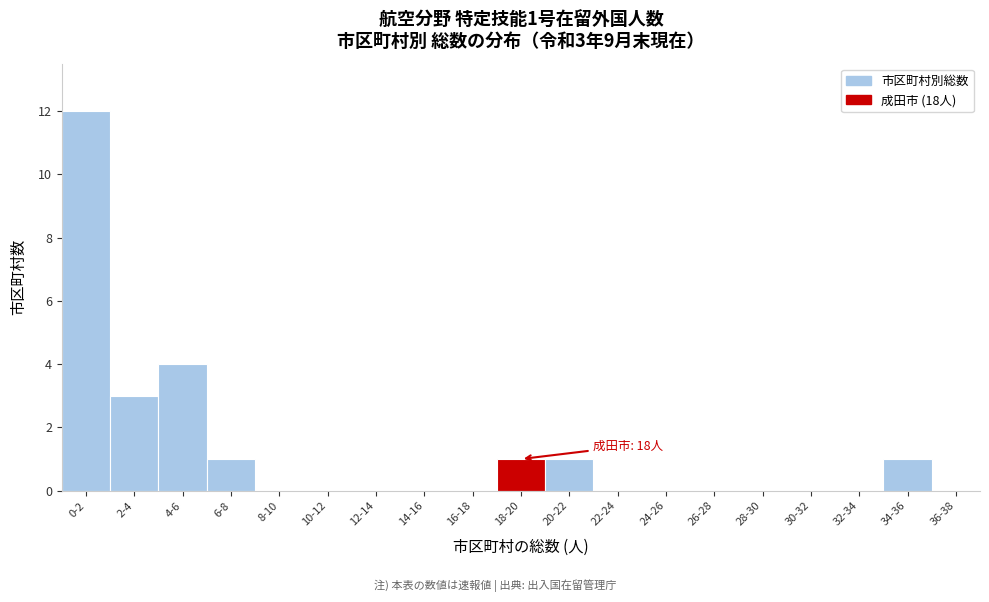

Reading left to right, extract all data points from this chart.

0-2=12	2-4=3	4-6=4	6-8=1	8-10=0	10-12=0	12-14=0	14-16=0	16-18=0	18-20=1	20-22=1	22-24=0	24-26=0	26-28=0	28-30=0	30-32=0	32-34=0	34-36=1	36-38=0